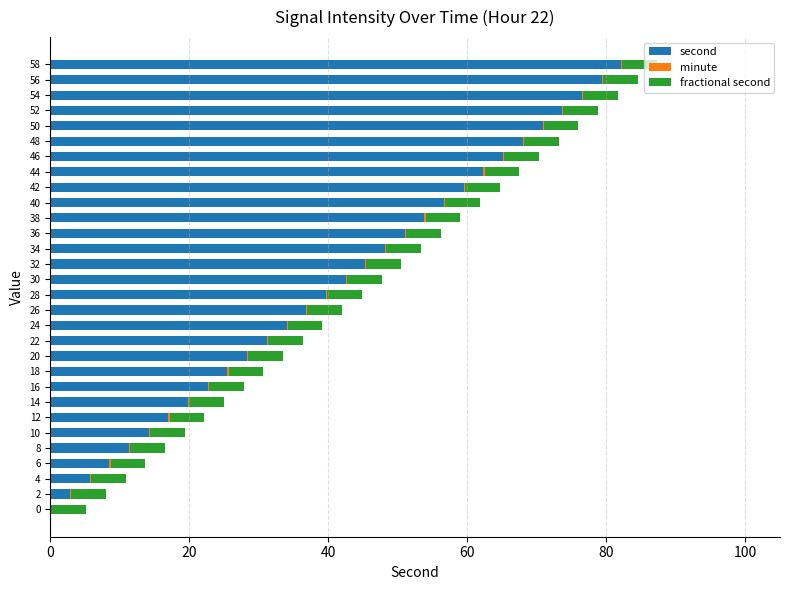

What is the highest value of the second series?

82.2